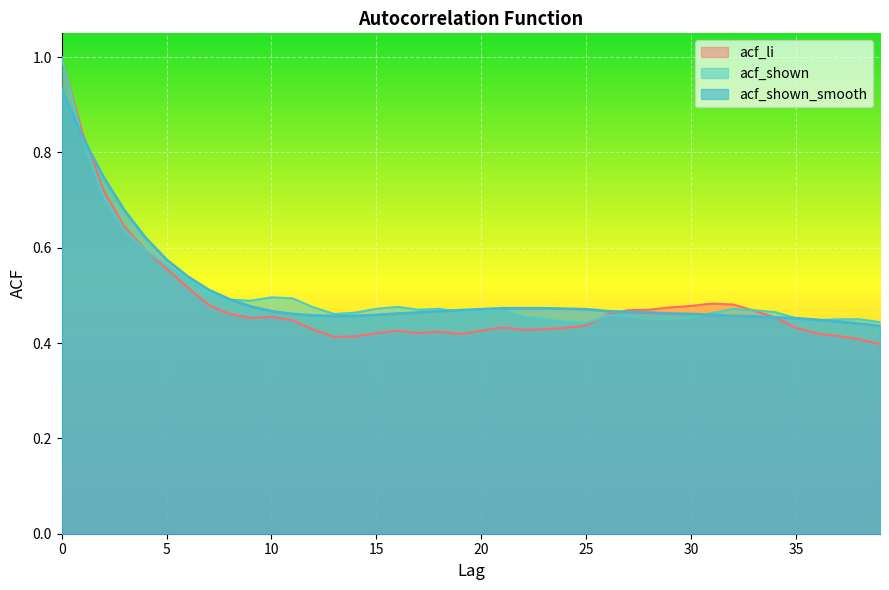

Between 10 and 27, which series saw the biggest shift?

acf_shown